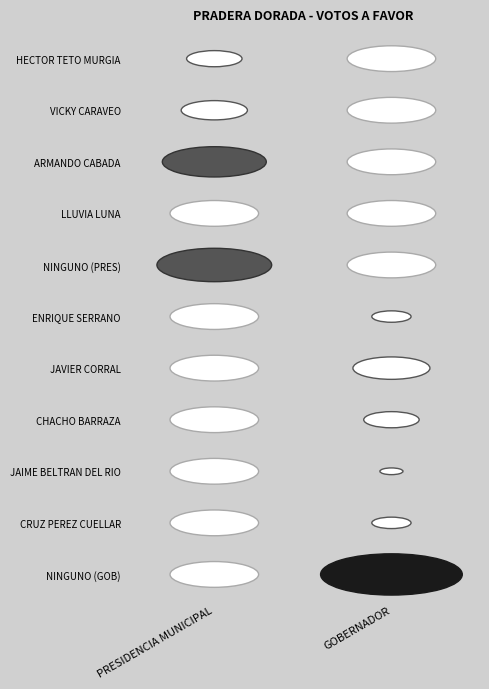

Reading left to right, extract all data points from this chart.

HECTOR TETO MURGIA: PRESIDENCIA MUNICIPAL=7	GOBERNADOR=0
VICKY CARAVEO: PRESIDENCIA MUNICIPAL=9	GOBERNADOR=0
ARMANDO CABADA: PRESIDENCIA MUNICIPAL=16	GOBERNADOR=0
LLUVIA LUNA: PRESIDENCIA MUNICIPAL=0	GOBERNADOR=0
NINGUNO (PRES): PRESIDENCIA MUNICIPAL=18	GOBERNADOR=0
ENRIQUE SERRANO: PRESIDENCIA MUNICIPAL=0	GOBERNADOR=4
JAVIER CORRAL: PRESIDENCIA MUNICIPAL=0	GOBERNADOR=11
CHACHO BARRAZA: PRESIDENCIA MUNICIPAL=0	GOBERNADOR=7
JAIME BELTRAN DEL RIO: PRESIDENCIA MUNICIPAL=0	GOBERNADOR=1
CRUZ PEREZ CUELLAR: PRESIDENCIA MUNICIPAL=0	GOBERNADOR=4
NINGUNO (GOB): PRESIDENCIA MUNICIPAL=0	GOBERNADOR=23